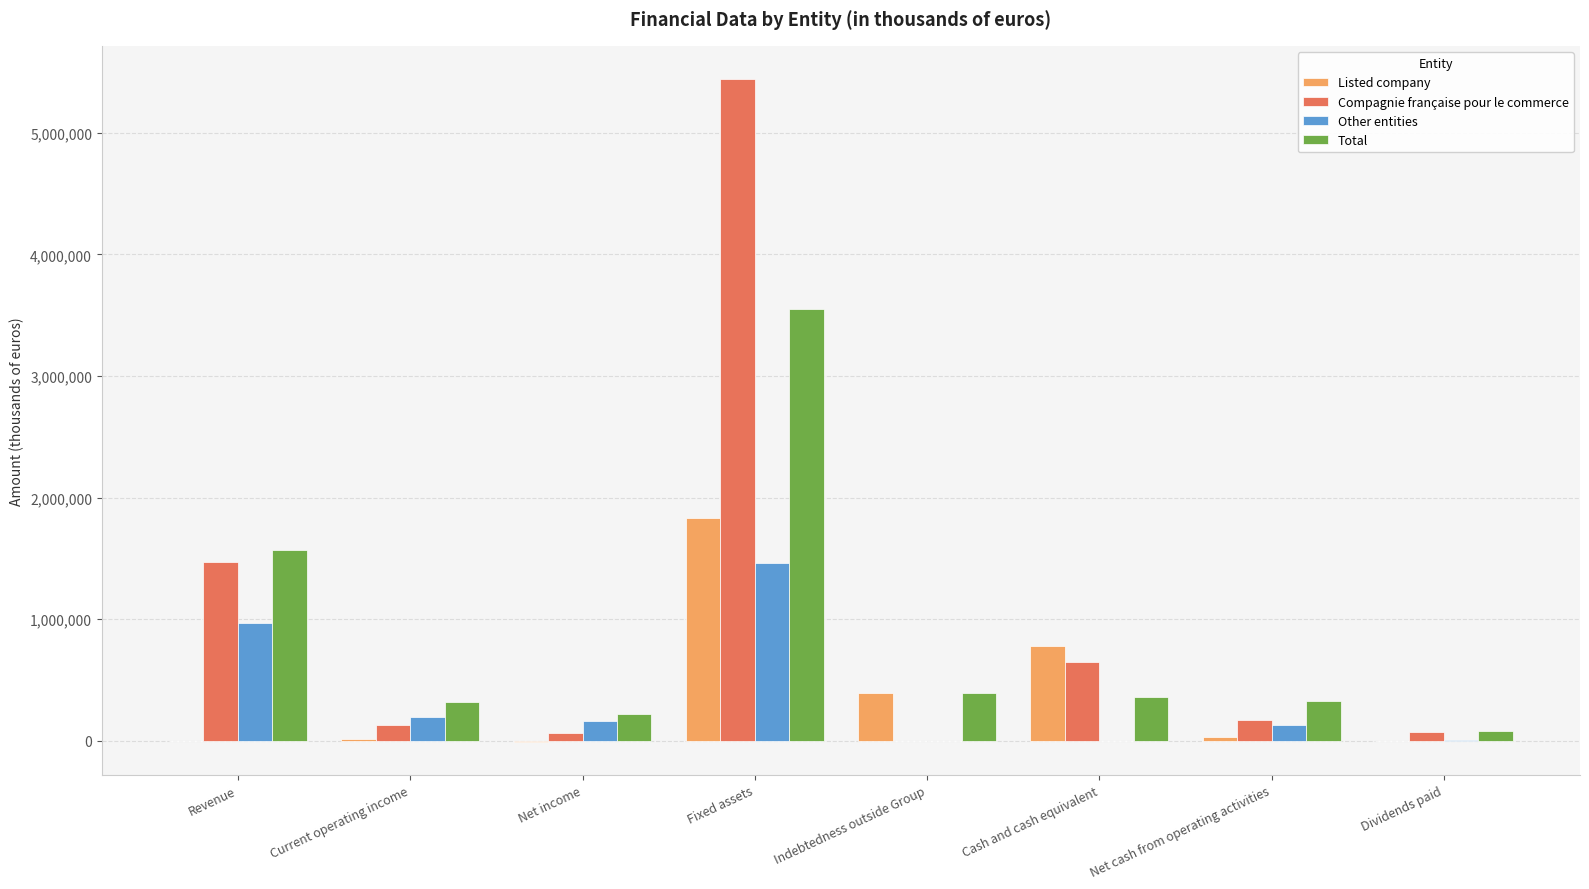

Which series has the largest range (max minus min)?

Compagnie française pour le commerce